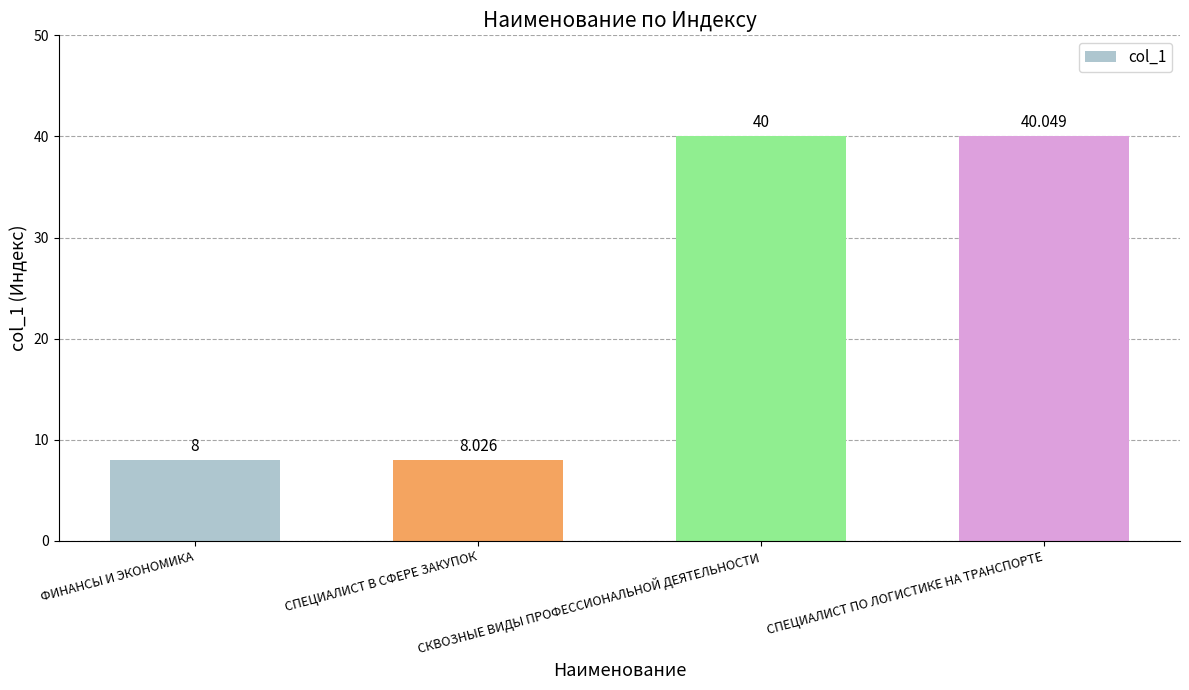

What is the sum of the values at ФИНАНСЫ И ЭКОНОМИКА and СКВОЗНЫЕ ВИДЫ ПРОФЕССИОНАЛЬНОЙ ДЕЯТЕЛЬНОСТИ?

48.0